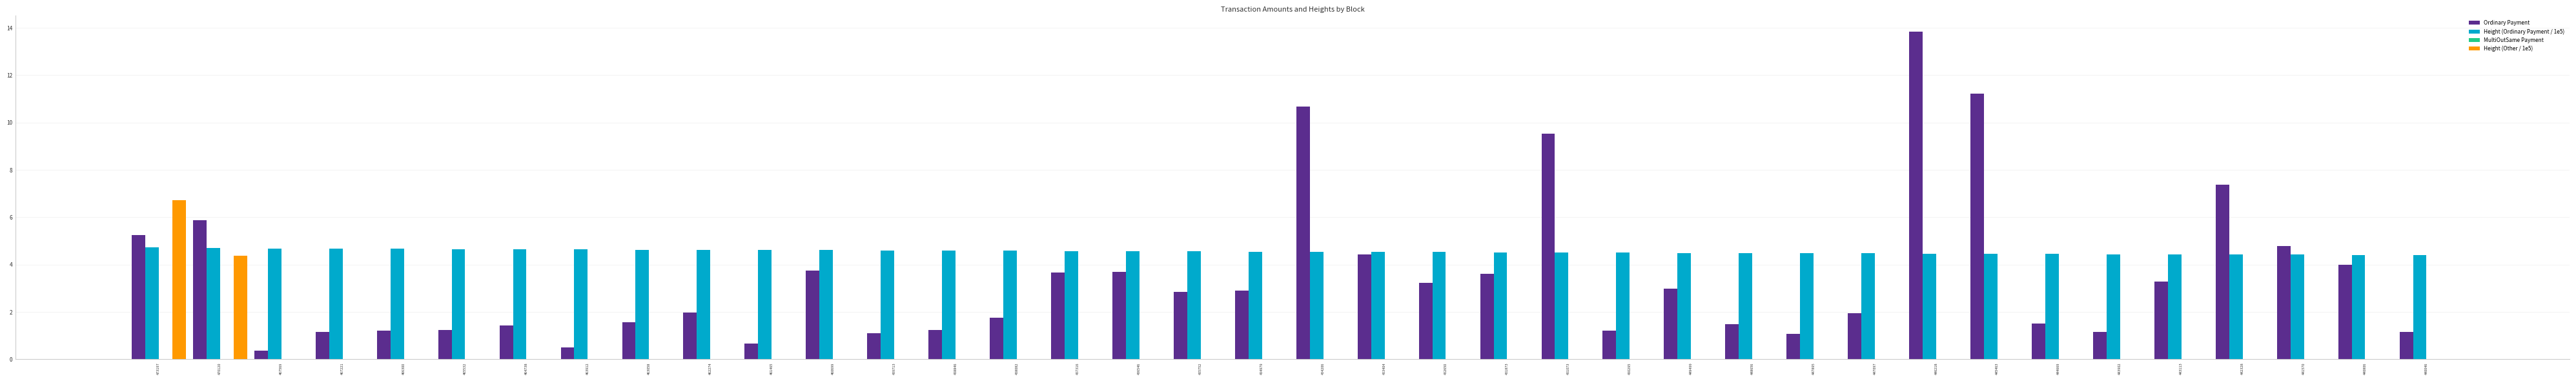

What is the total value across all series at 465532?

5.9